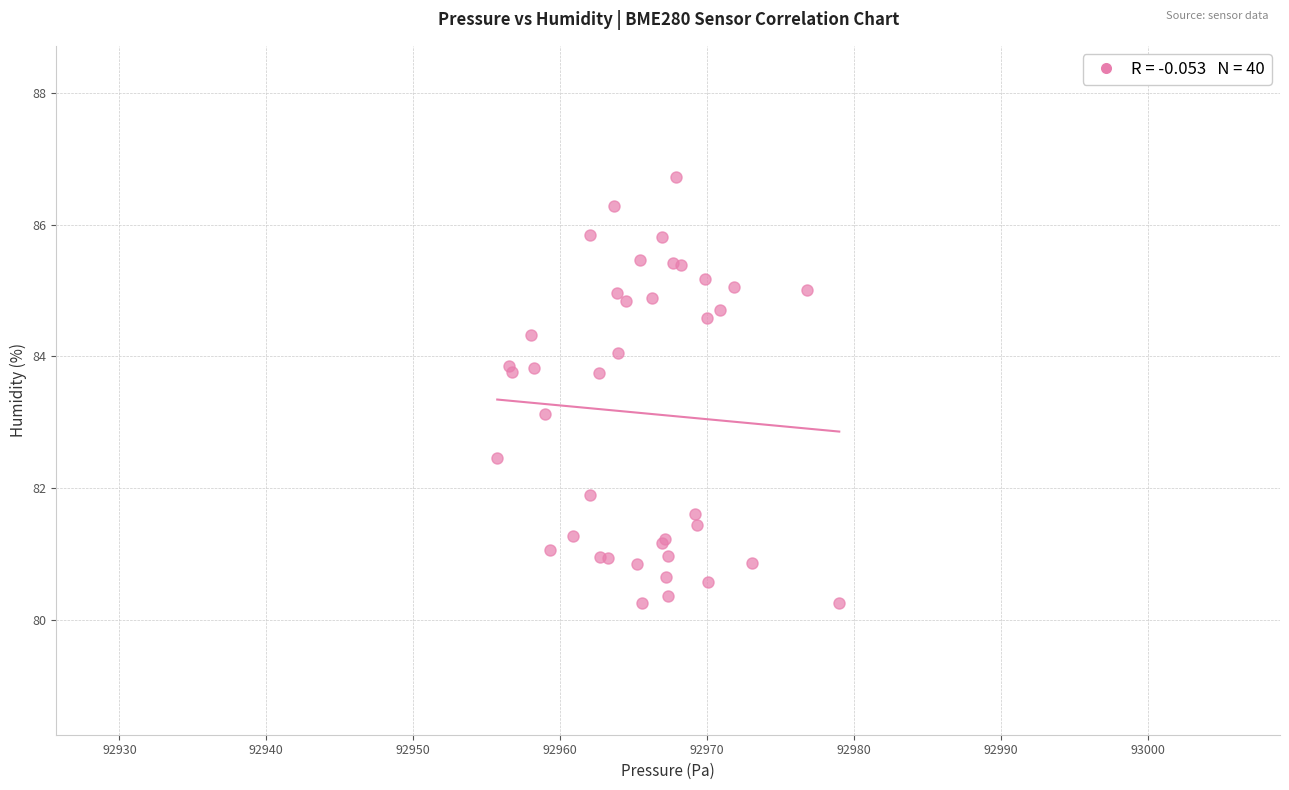

What Y value in the scatter plot is closest to 83?

83.1